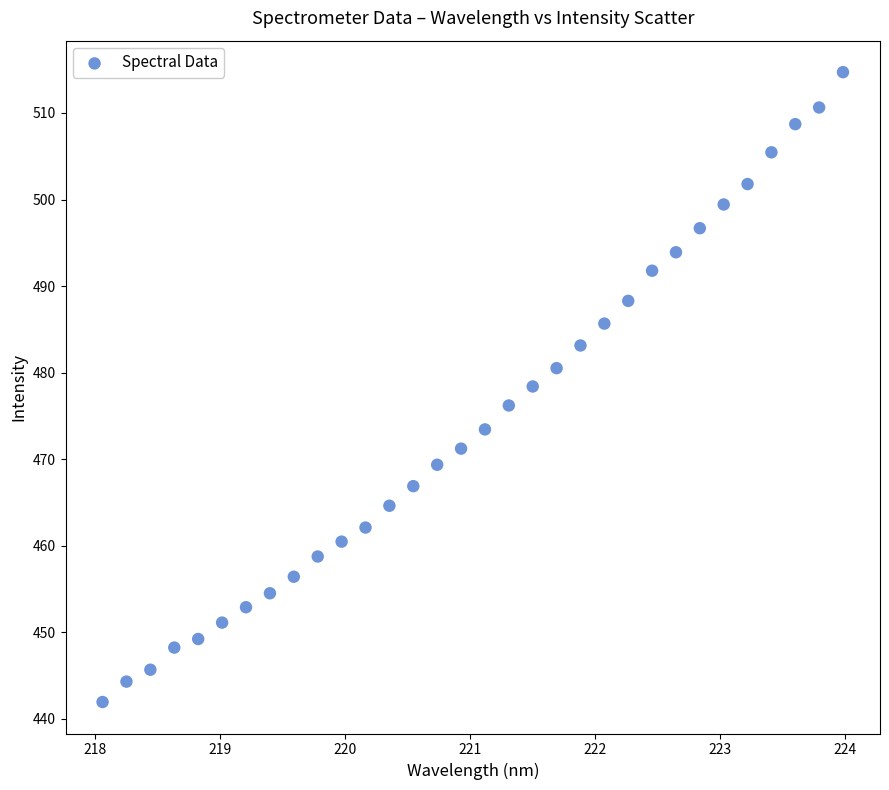

What is the range of X values (max minus min)?

5.9